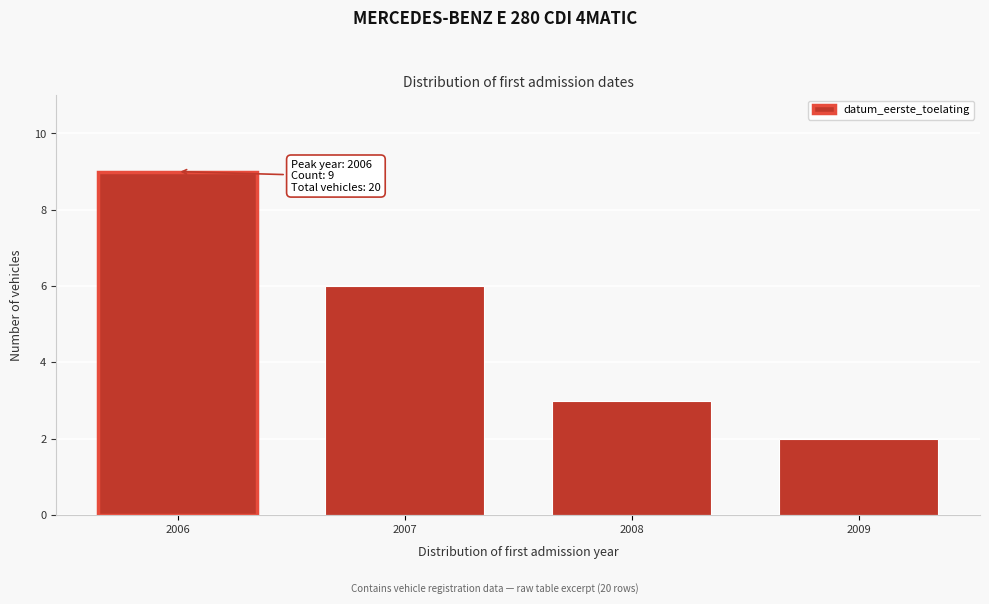

Reading right to left, transcribe all the data shown in this chart.

2	3	6	9